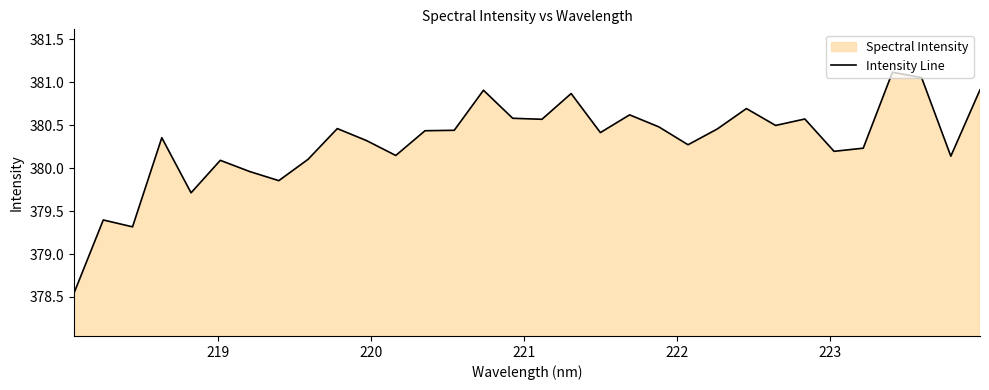

Reading left to right, extract all data points from this chart.

378.5	379.4	379.3	380.4	379.7	380.1	380.0	379.9	380.1	380.5	380.3	380.1	380.4	380.4	380.9	380.6	380.6	380.9	380.4	380.6	380.5	380.3	380.5	380.7	380.5	380.6	380.2	380.2	381.1	381.1	380.1	380.9